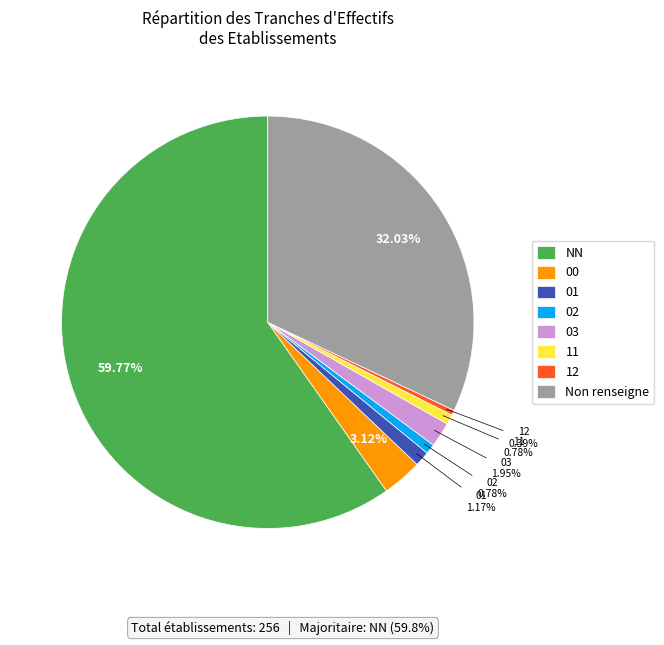

Which has a higher value, NN or 00?

NN